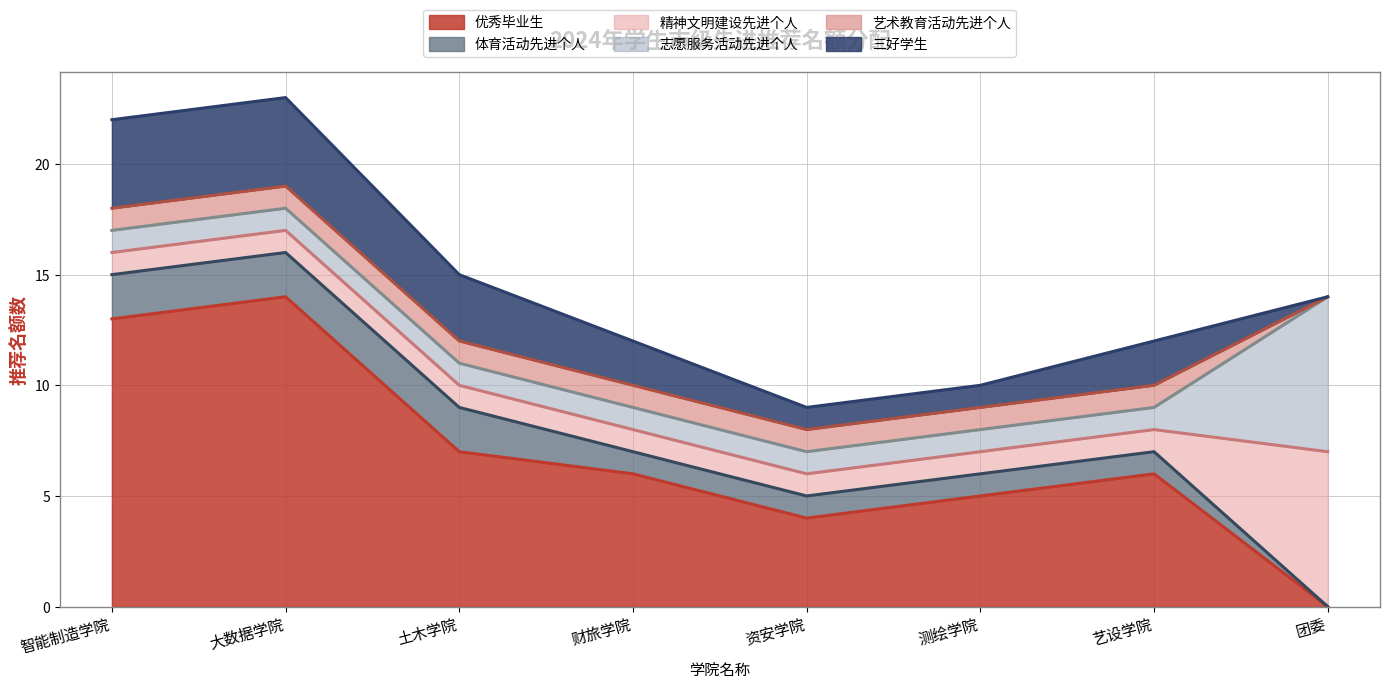

Rank the series at 资安学院 from lowest to highest value.

体育活动先进个人, 精神文明建设先进个人, 志愿服务活动先进个人, 艺术教育活动先进个人, 三好学生, 优秀毕业生